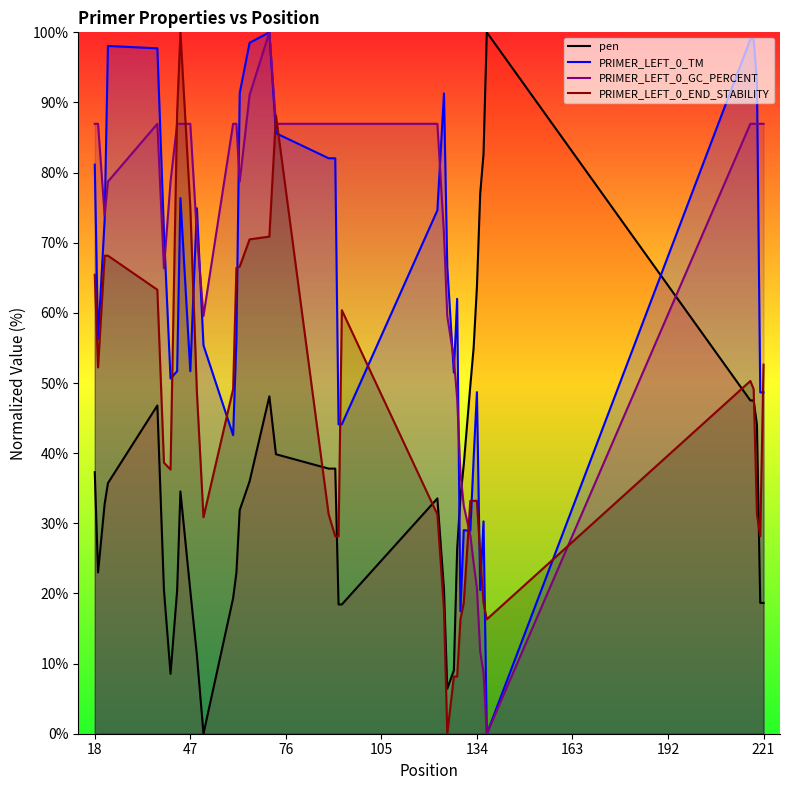

Count the number of categories in the chart.

40